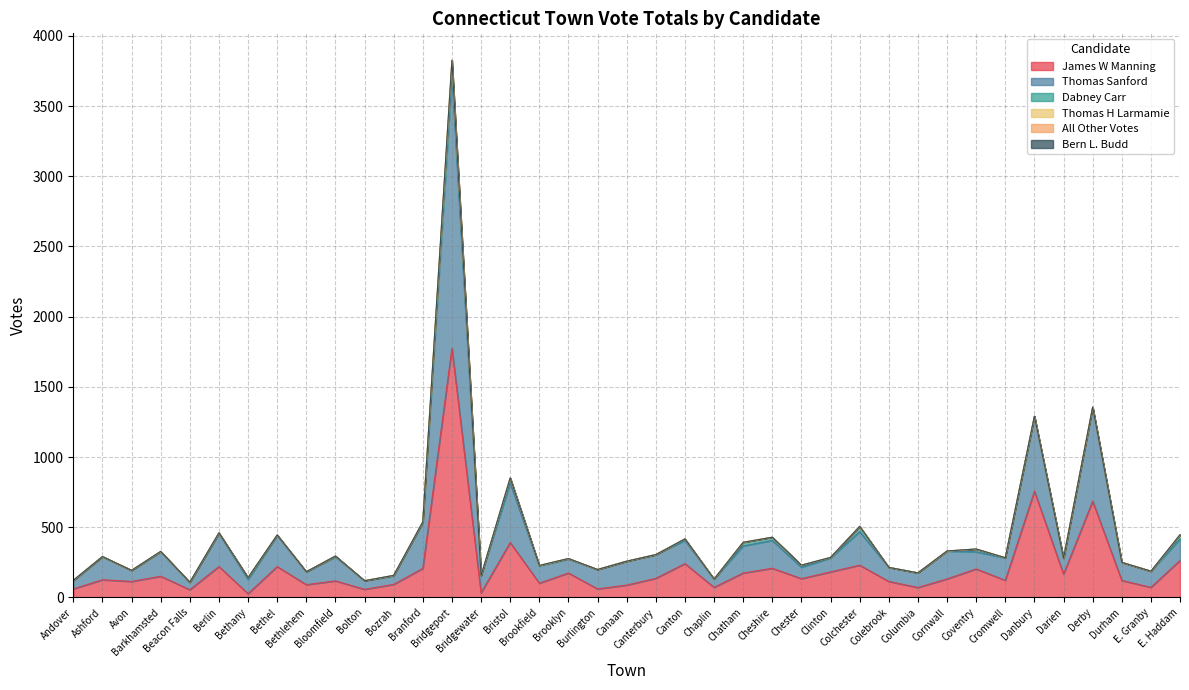

What is the label of the 10th point from the left?

Bloomfield